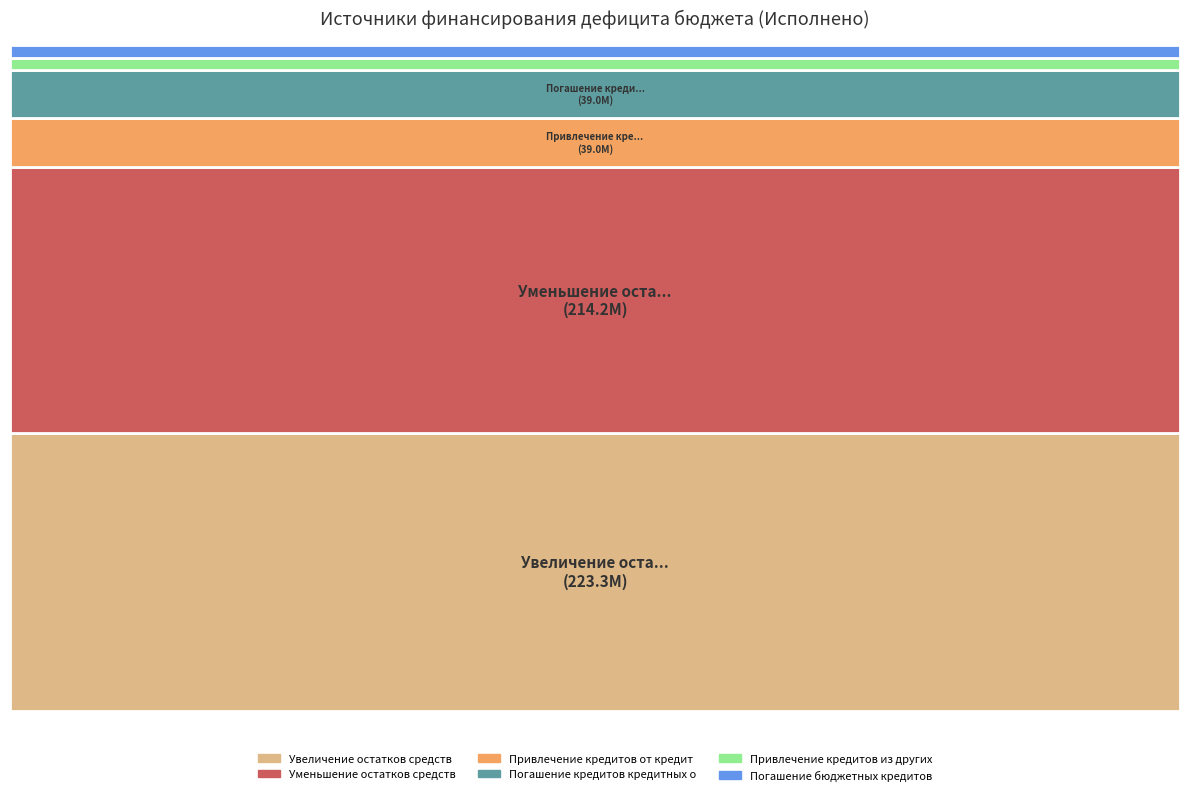

How much of the chart is everything except Привлечение кредитов из других бюджетов?

98.1%